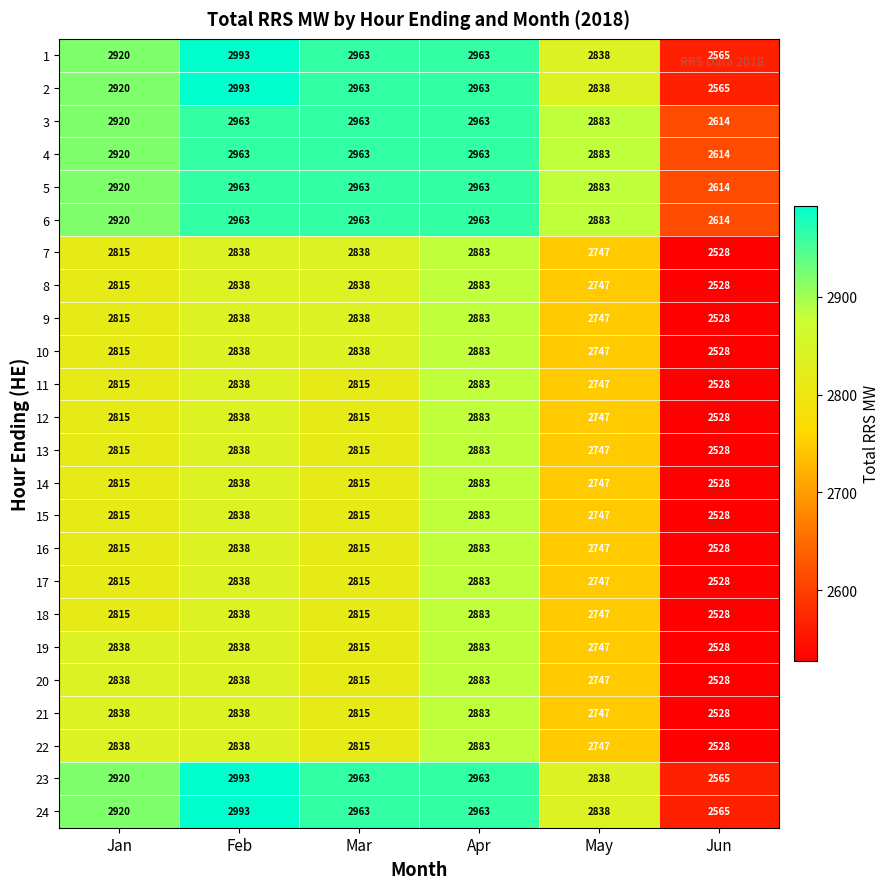

What is the approximate value of 10 at Feb, to the nearest 10?

2840